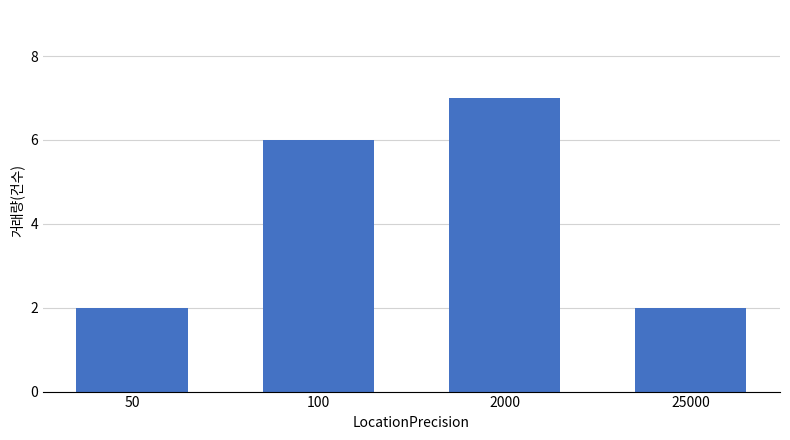

What is the value of the 4th bar from the left?

2